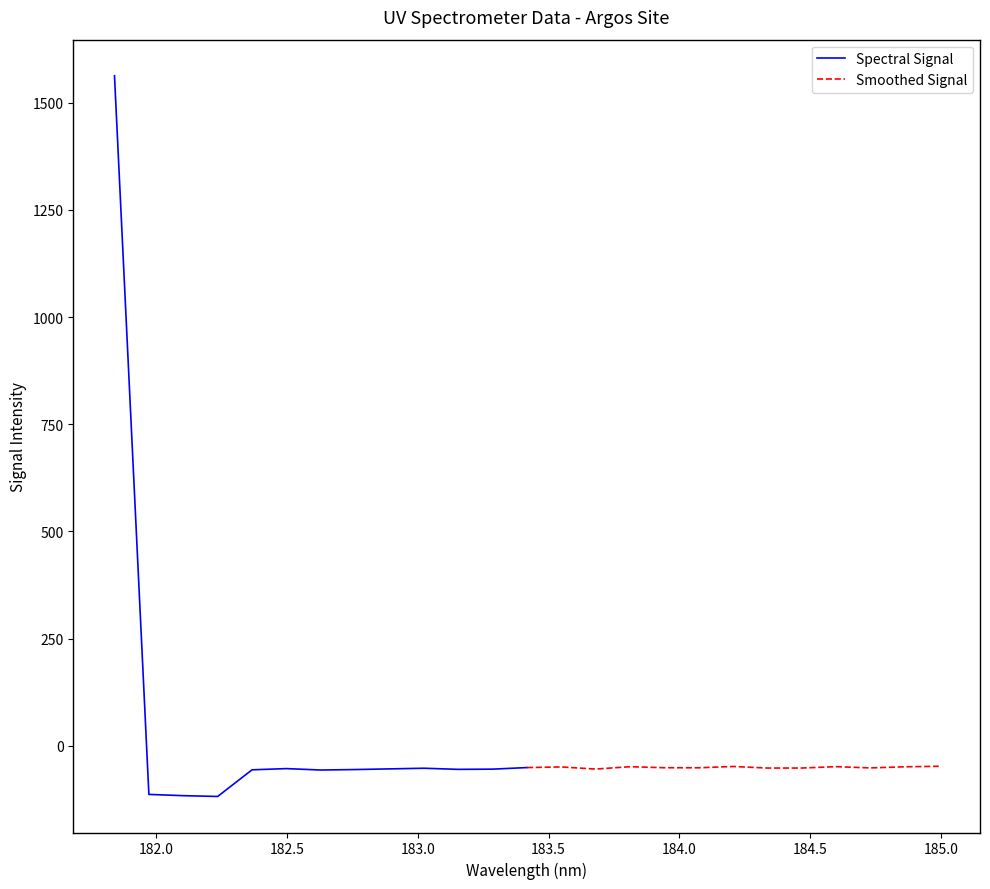

What is the minimum value for Spectral Signal?

-118.6